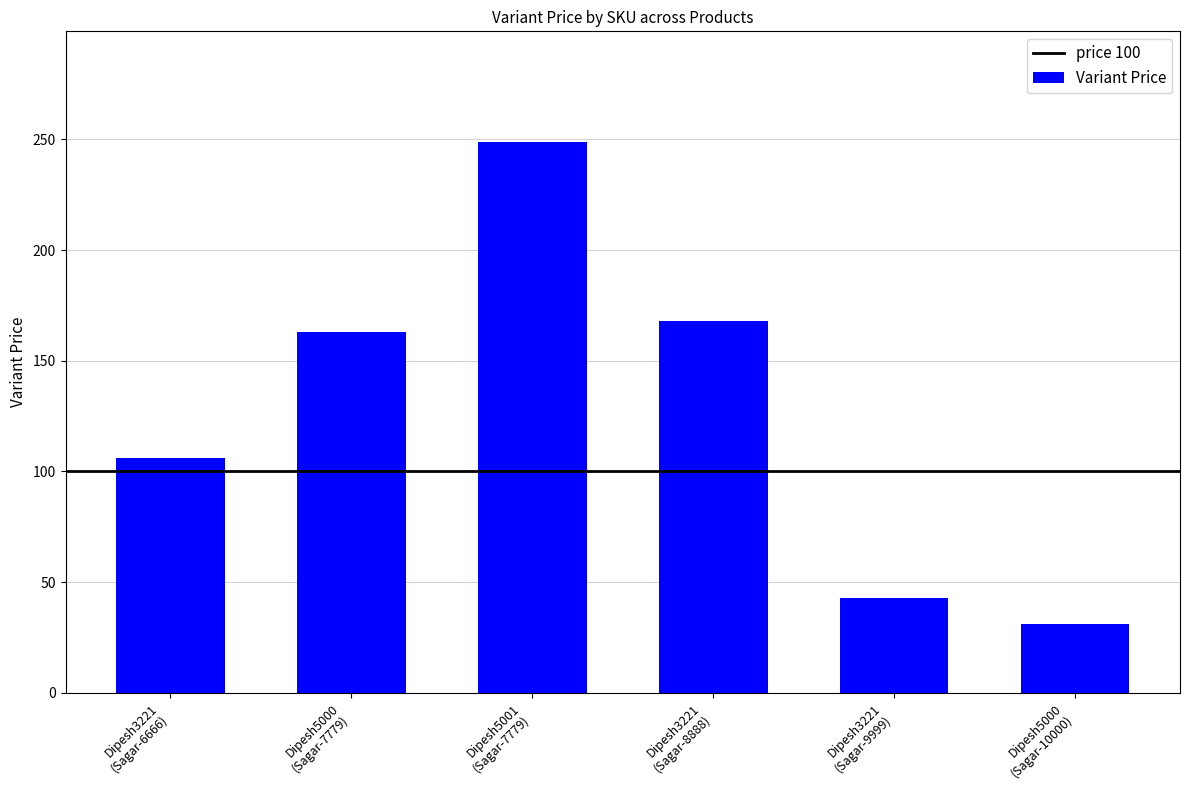

What is the label of the 5th bar from the right?

Dipesh5000
(Sagar-7779)